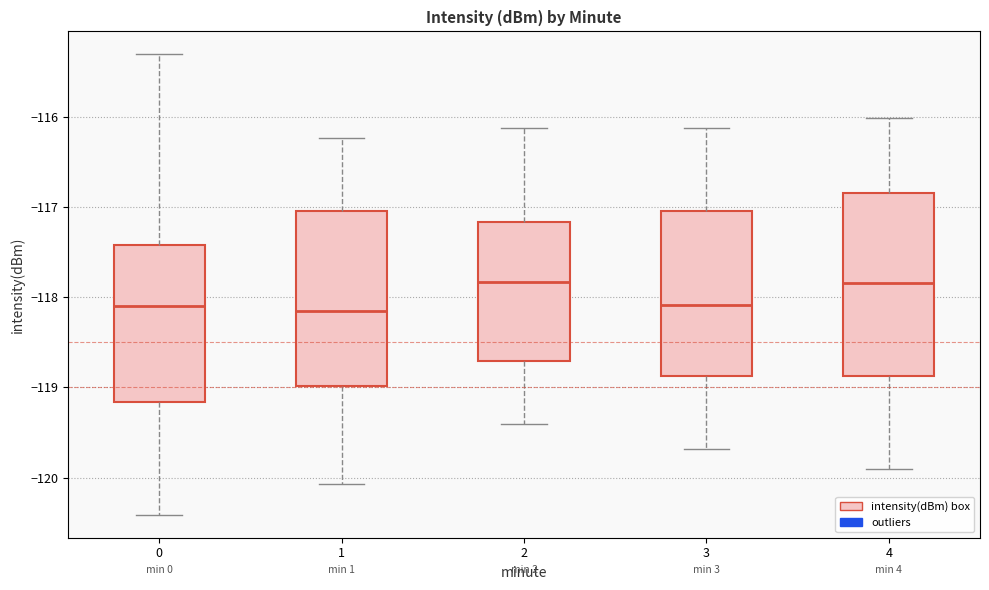

Where is the upper edge of the box at x = 1 on the y-axis? The values are not printed on the chart, so give them approximately, as read against the axis.

-117.0